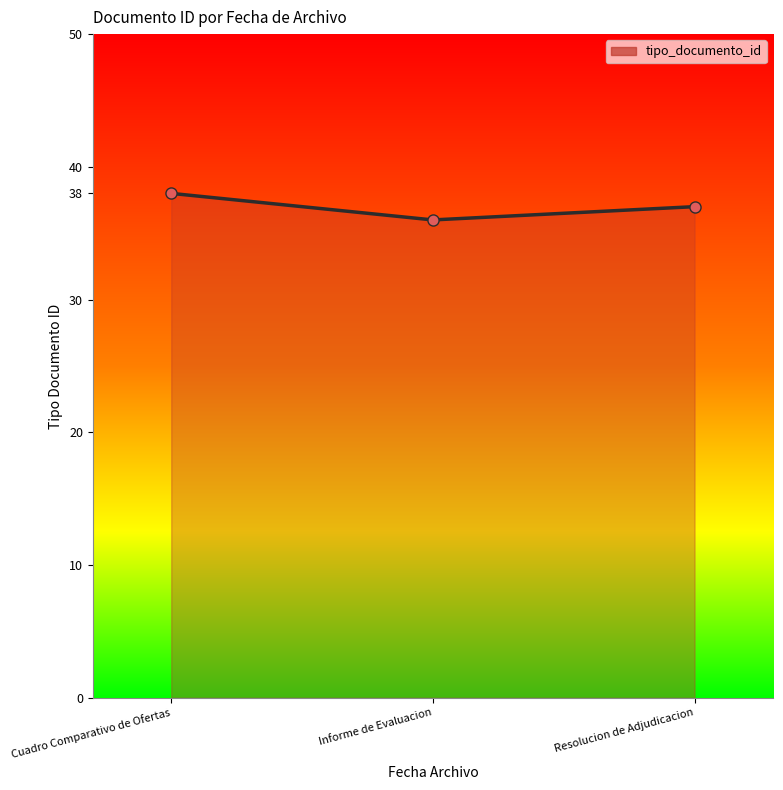

What is the smallest value displayed?

36